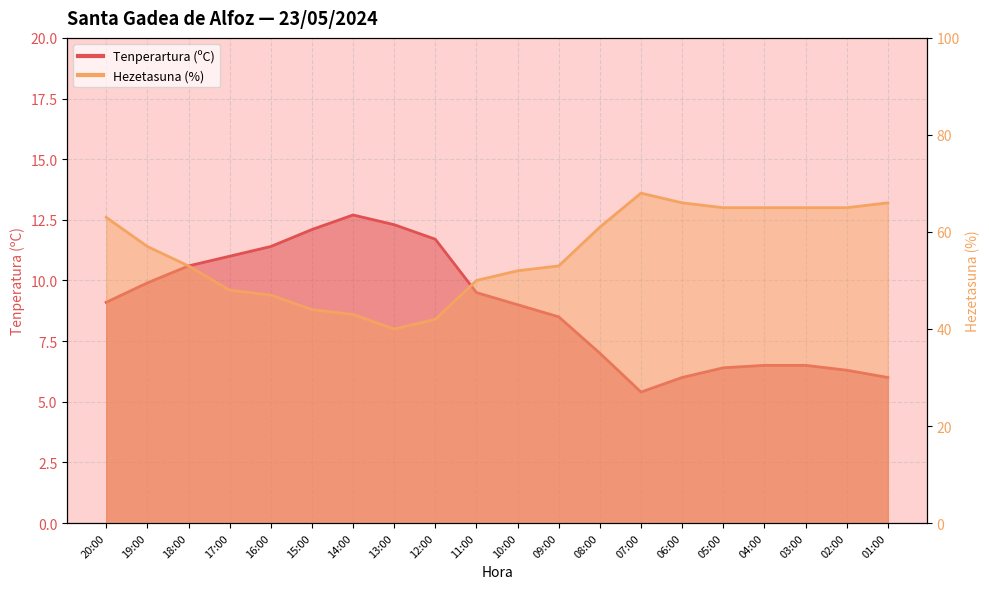

How many distinct data groups are displayed?

2